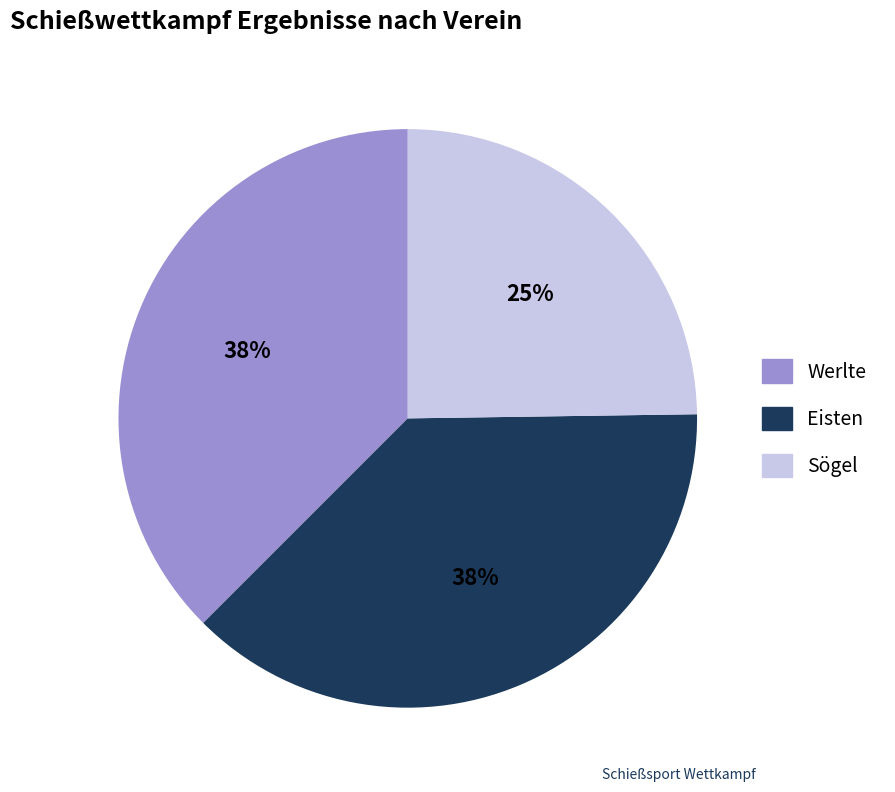

Approximately how many times larger is the value at Sögel compared to Werlte?

0.7